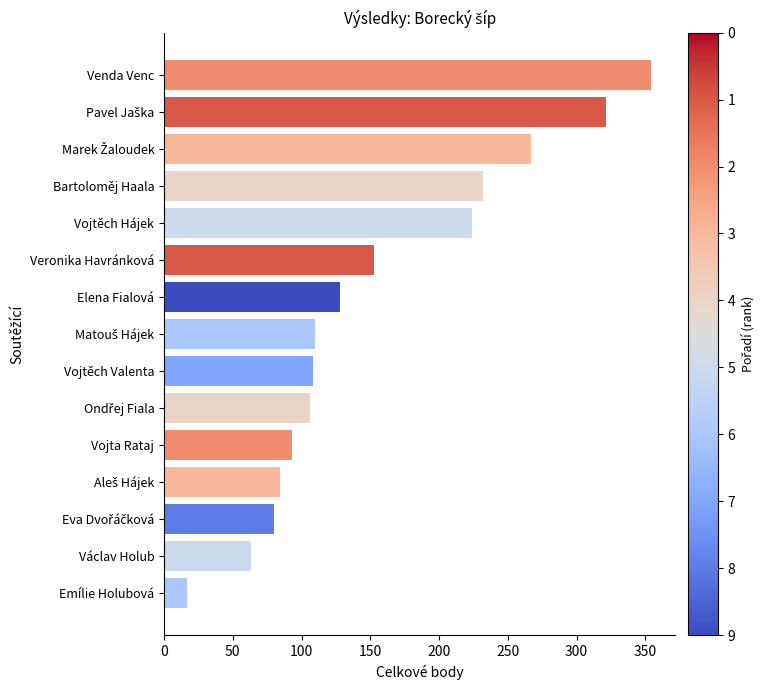

Between Bartoloměj Haala and Venda Venc, which is larger?

Venda Venc